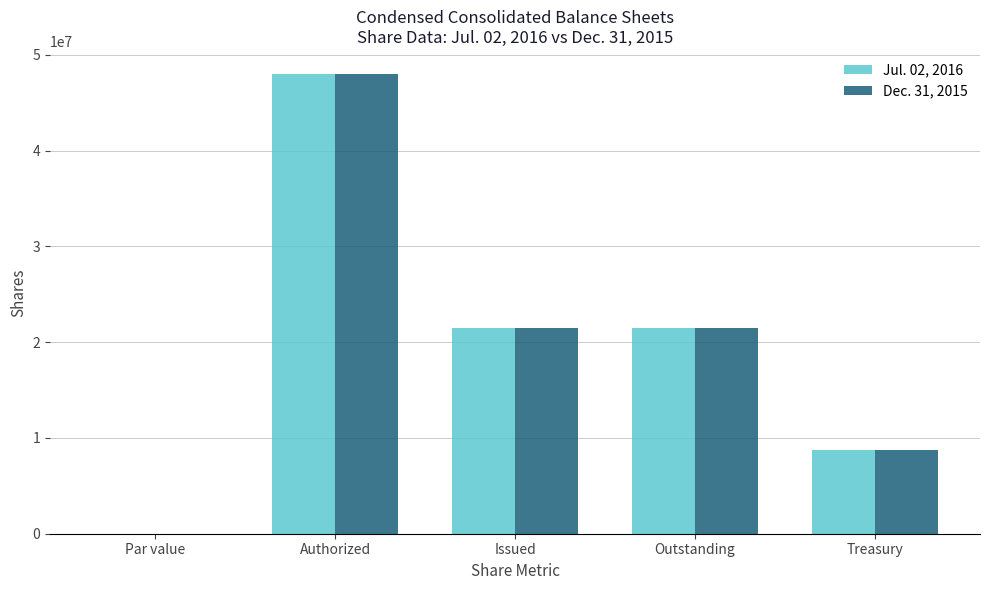

Which category has the highest value in the Dec. 31, 2015 series?

Authorized